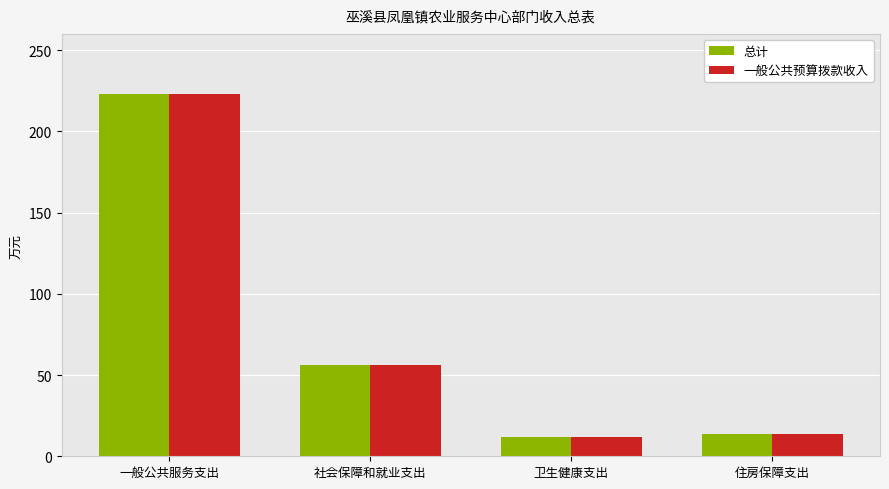

At how many categories does at least one series exceed 124?

1